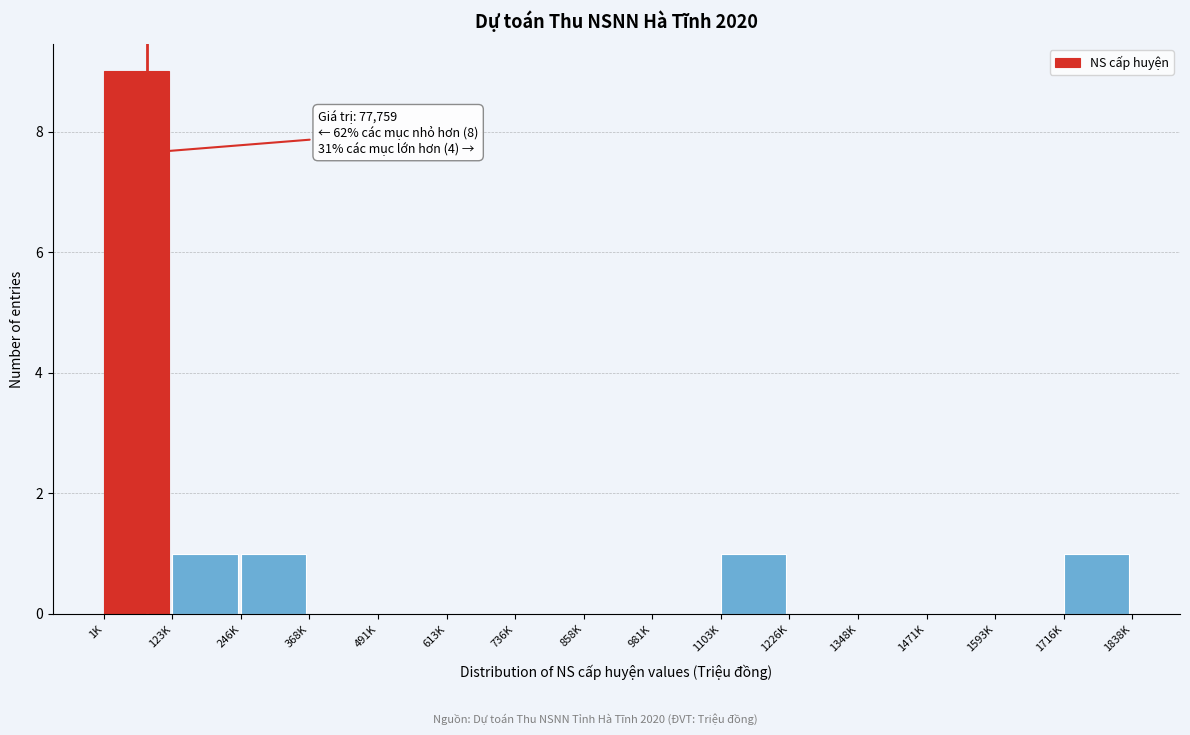

Reading left to right, extract all data points from this chart.

1K=9	123K=1	246K=1	368K=0	491K=0	613K=0	736K=0	858K=0	981K=0	1103K=1	1226K=0	1348K=0	1471K=0	1593K=0	1716K=1